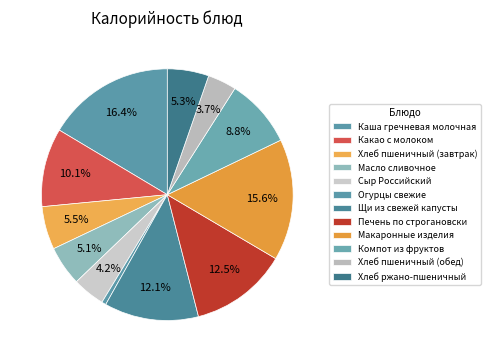

Count the number of slices in the pie.

12